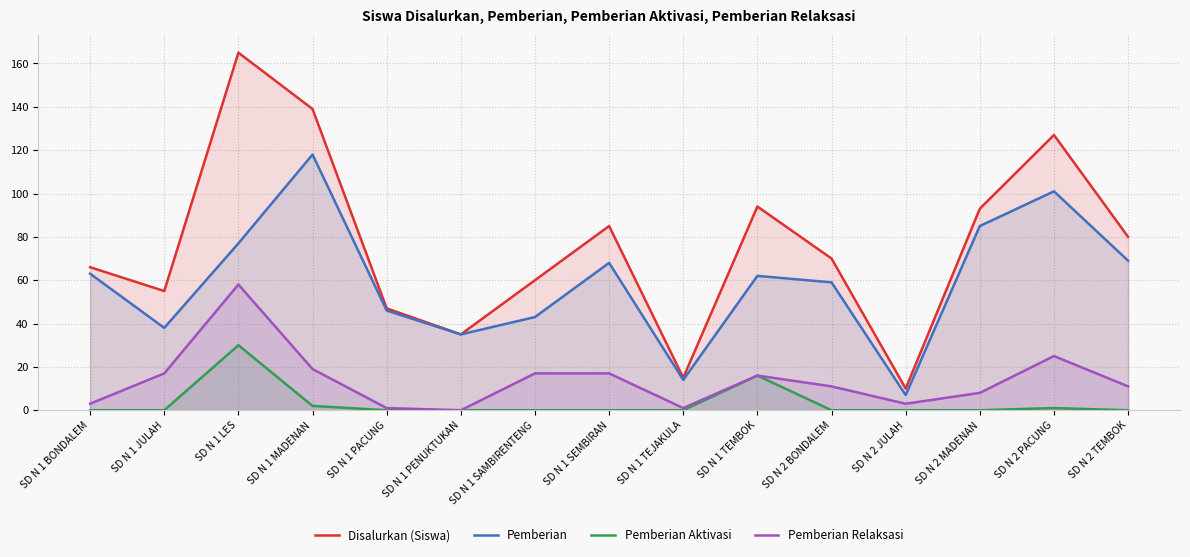

True or false: Pemberian Relaksasi and Pemberian Aktivasi intersect in this chart.

False